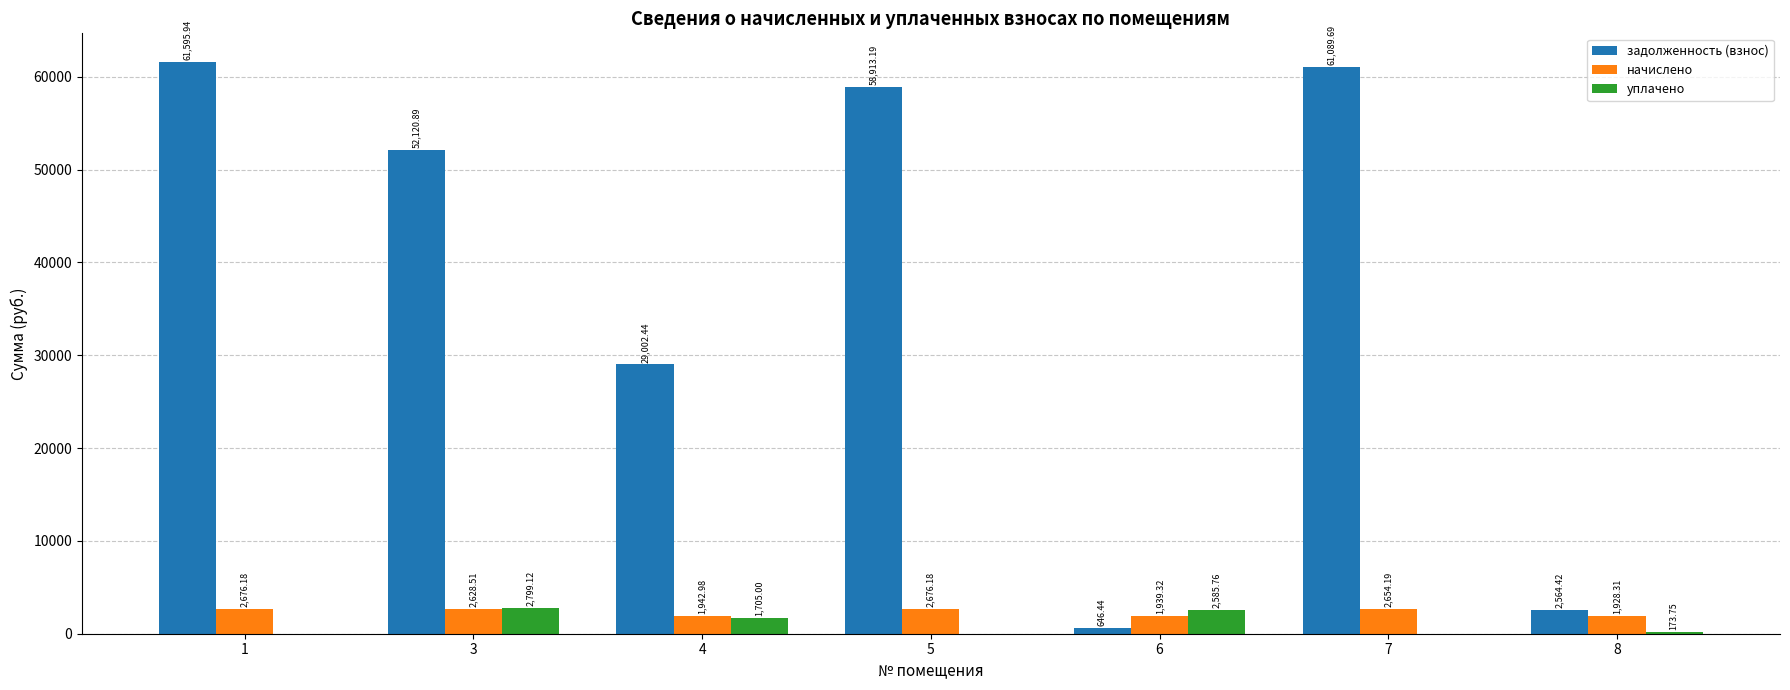

What is the total value across all series at 4?

32650.4